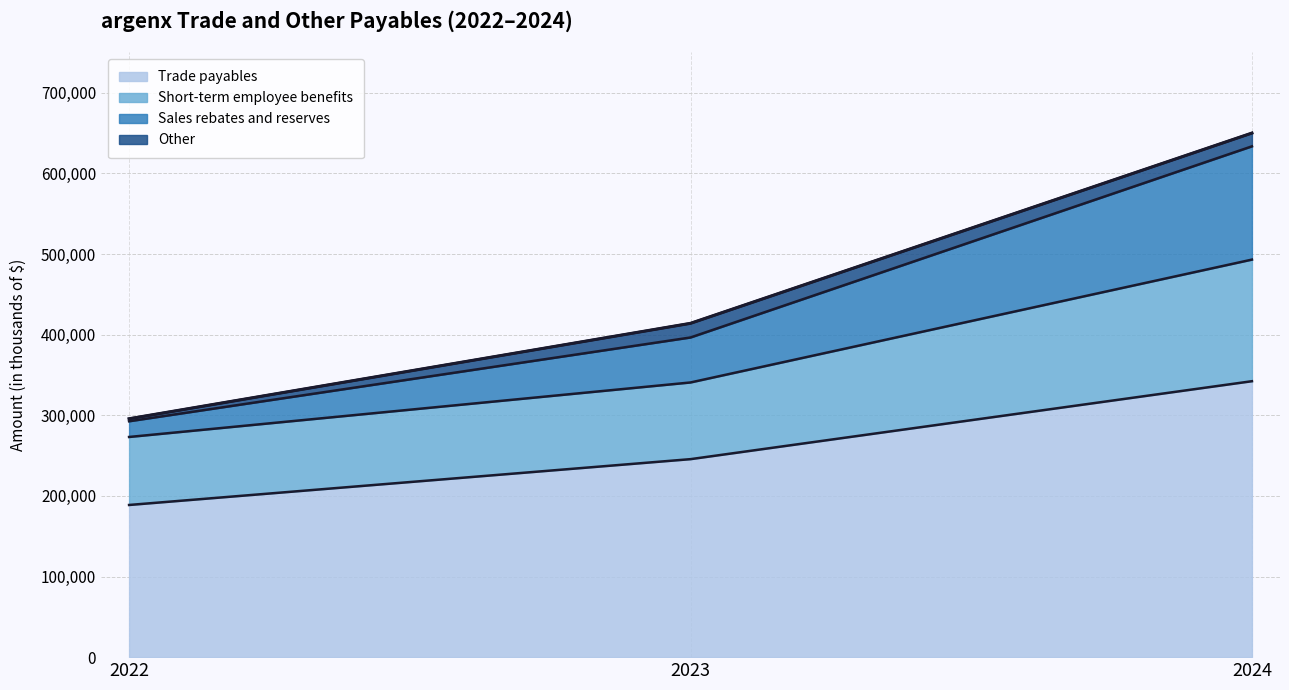

List the labels in order of Trade payables value, largest first.

2024, 2023, 2022